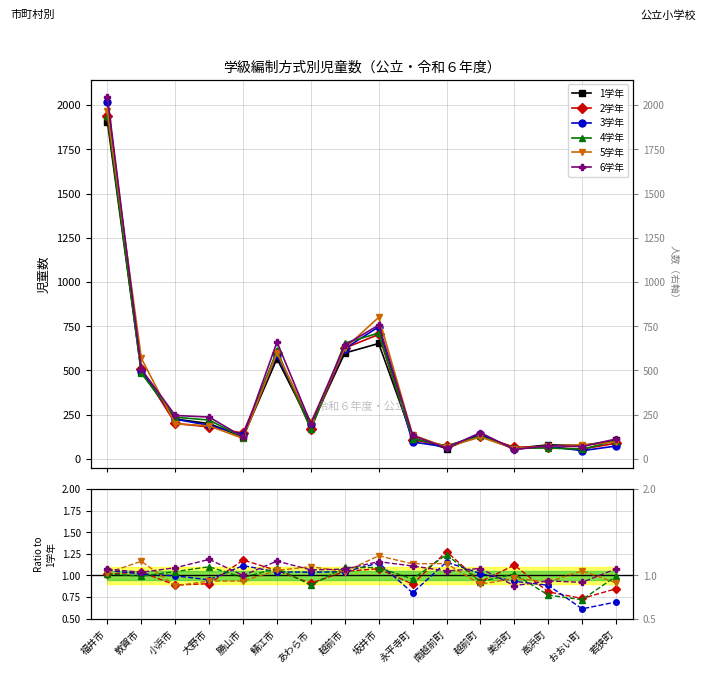

Where do 4学年 and 5学年 first cross each other?

敦賀市 and 小浜市